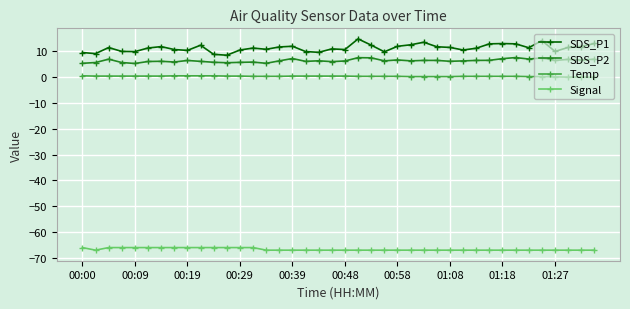

What is the lowest value of the SDS_P2 series?

5.3